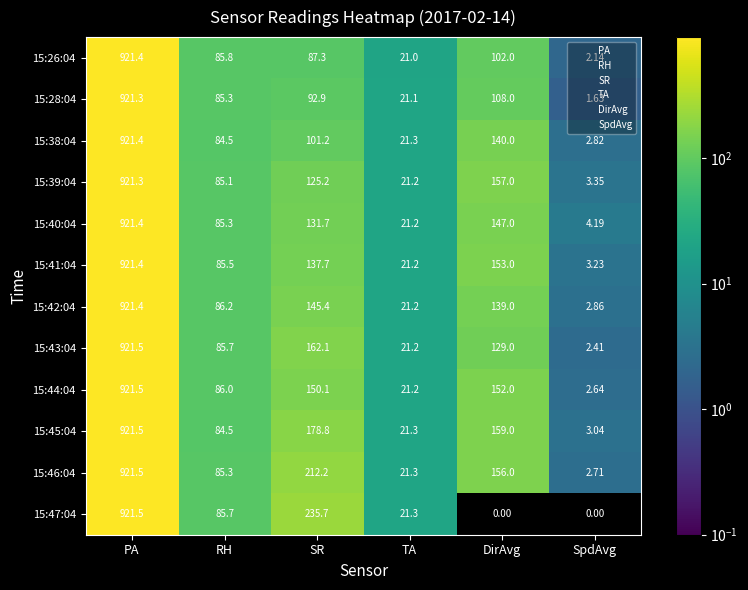

Where does the 15:42:04 series first go above 139?

PA